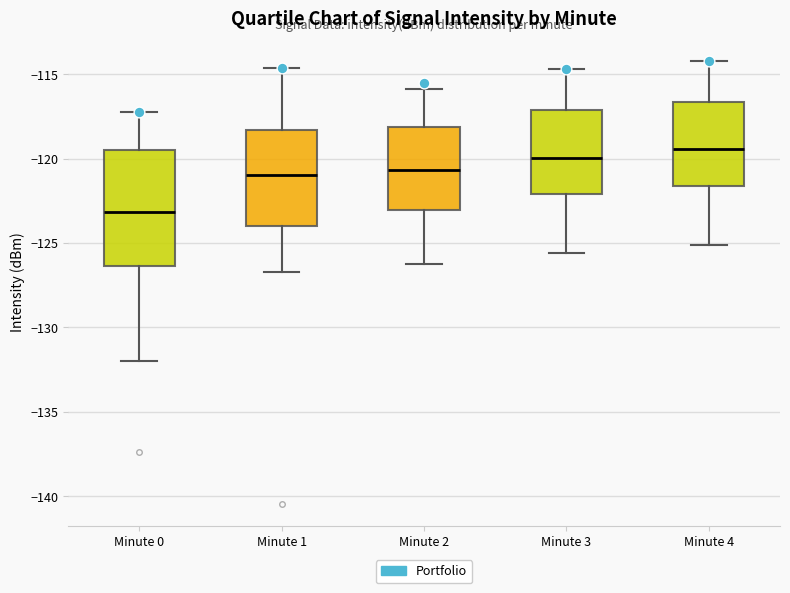

Which box has the lowest median line?

Minute 0